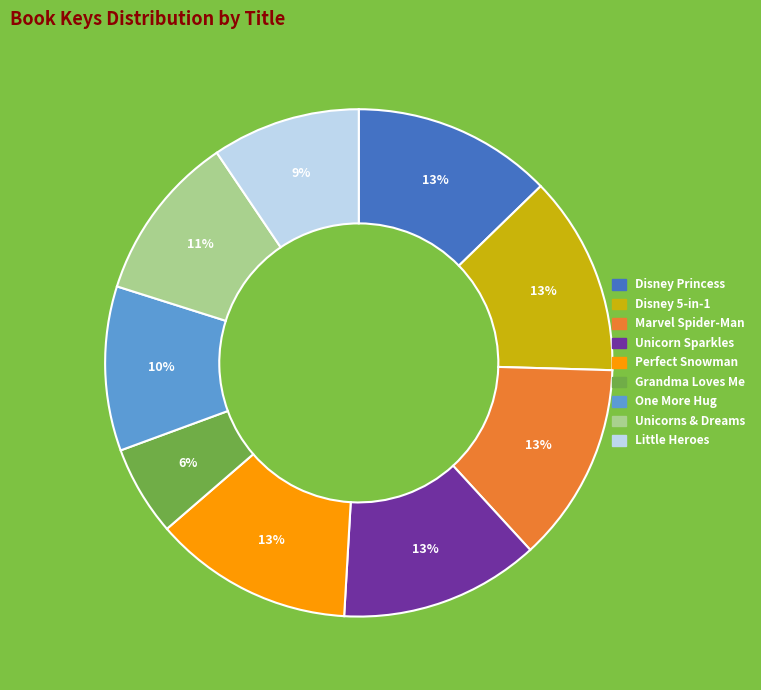

To the nearest percent, what is the average slice percentage?

11%